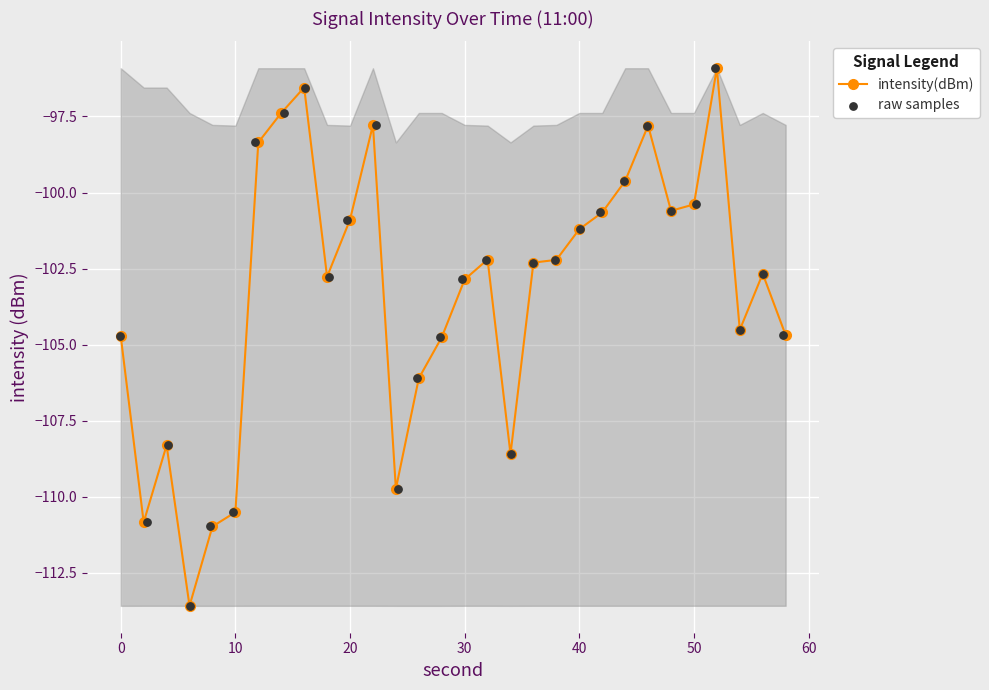

True or false: intensity(dBm) has more than 0 interior local peaks.

True